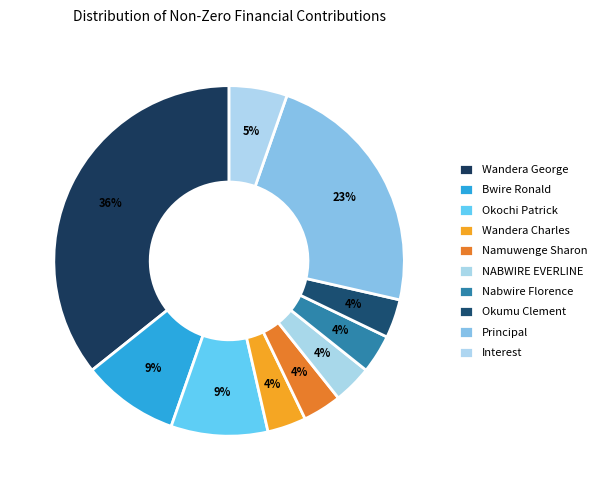

Which category has the biggest portion of the pie?

Wandera George